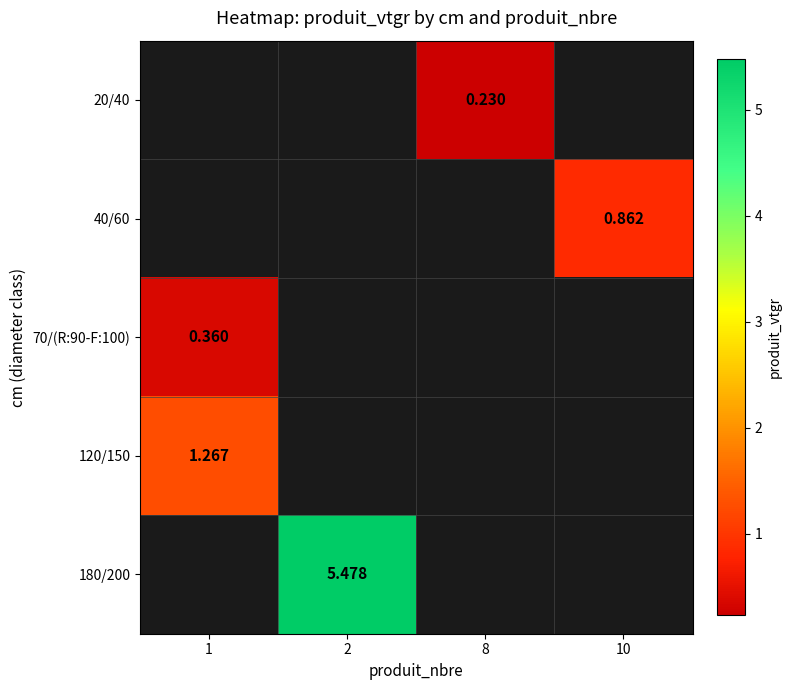

How many values in 120/150 are above zero?

1